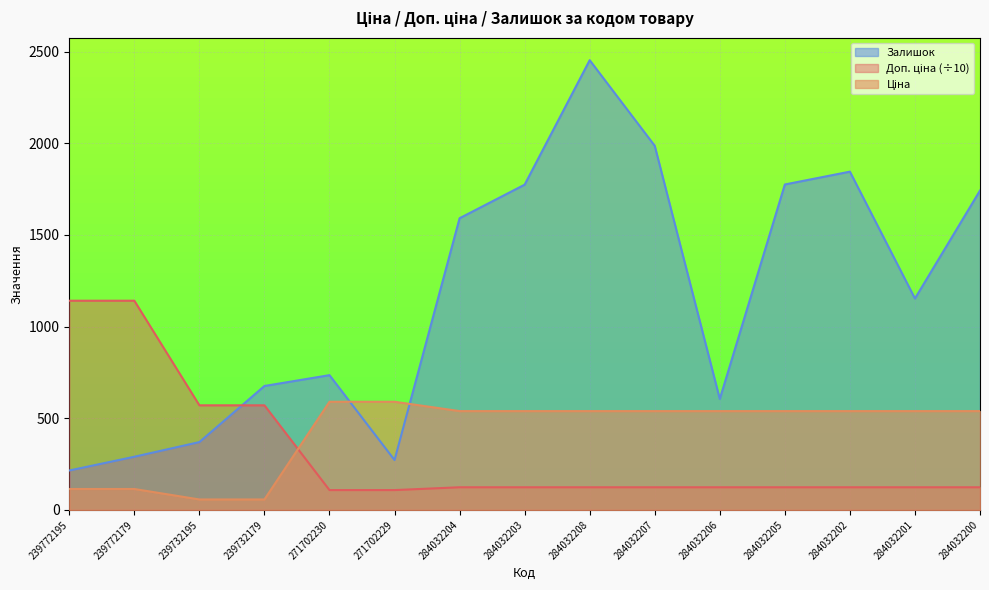

True or false: Доп. ціна has a value of 570.5 at 239732195.

True